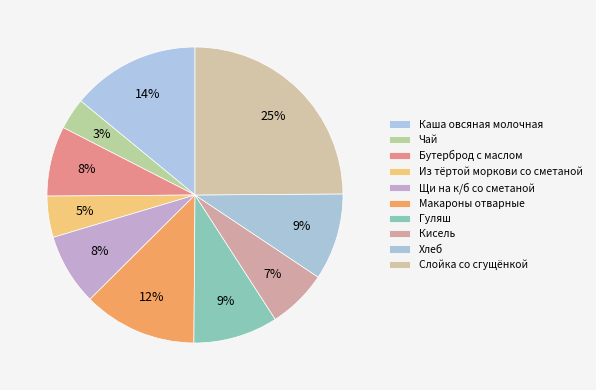

Does Хлеб represent more than half of the total?

No